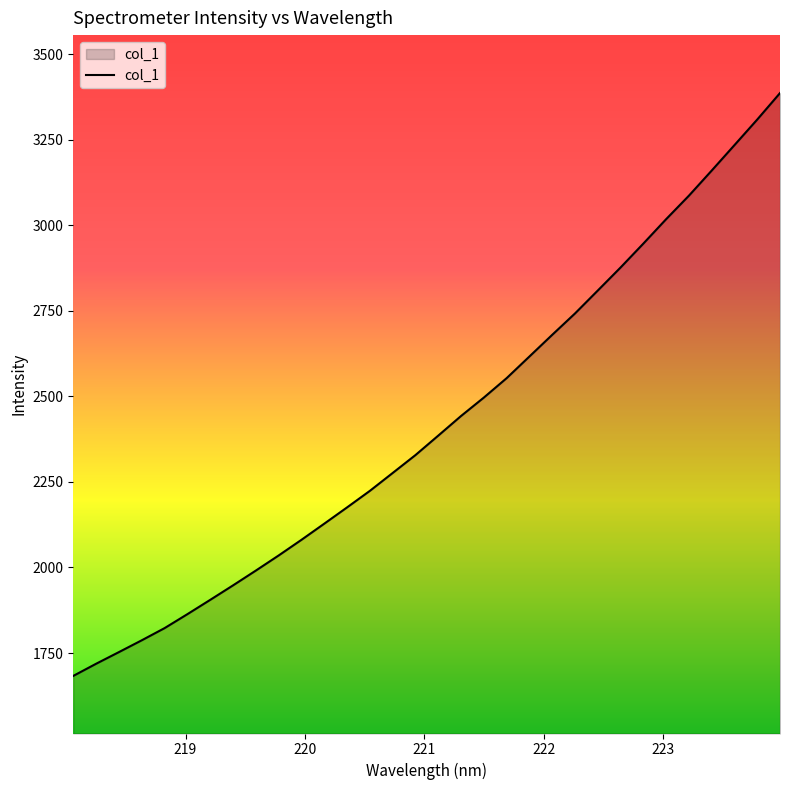

What is the smallest value displayed?

1683.1